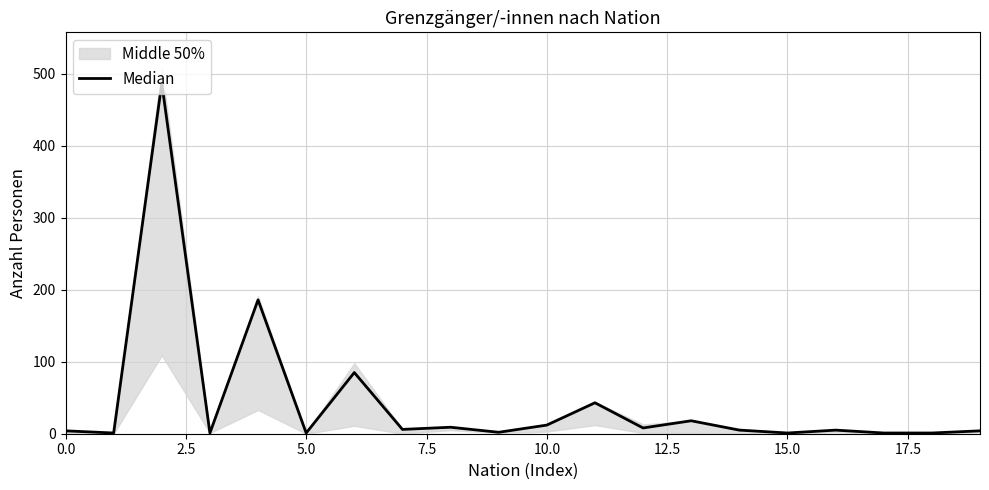

What is the maximum value shown in the chart?

487